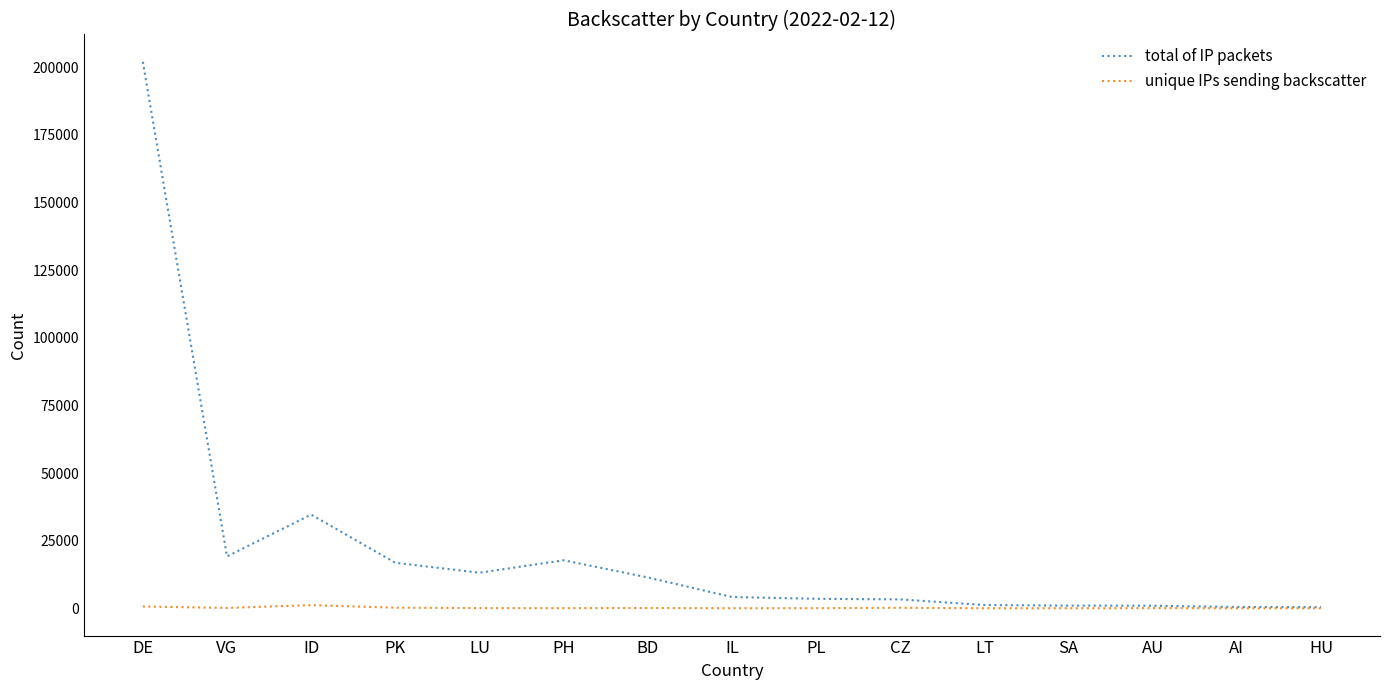

What is the maximum value shown in the chart?

202016